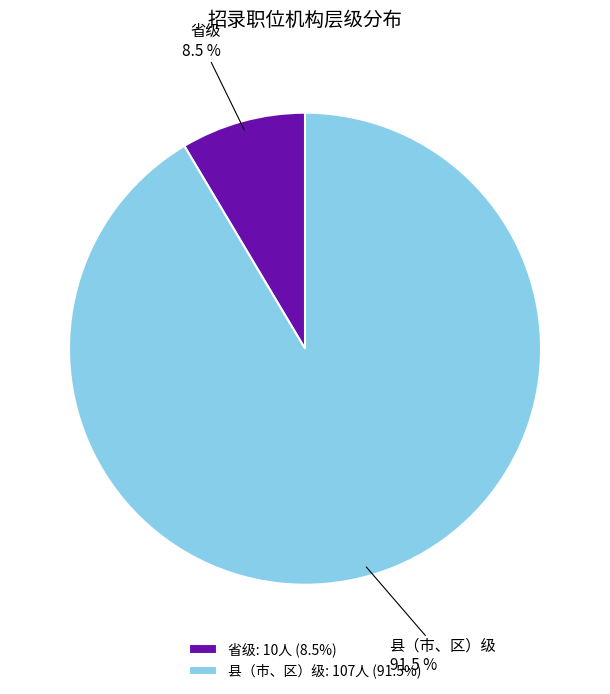

Is there any slice that represents more than half of the pie?

Yes